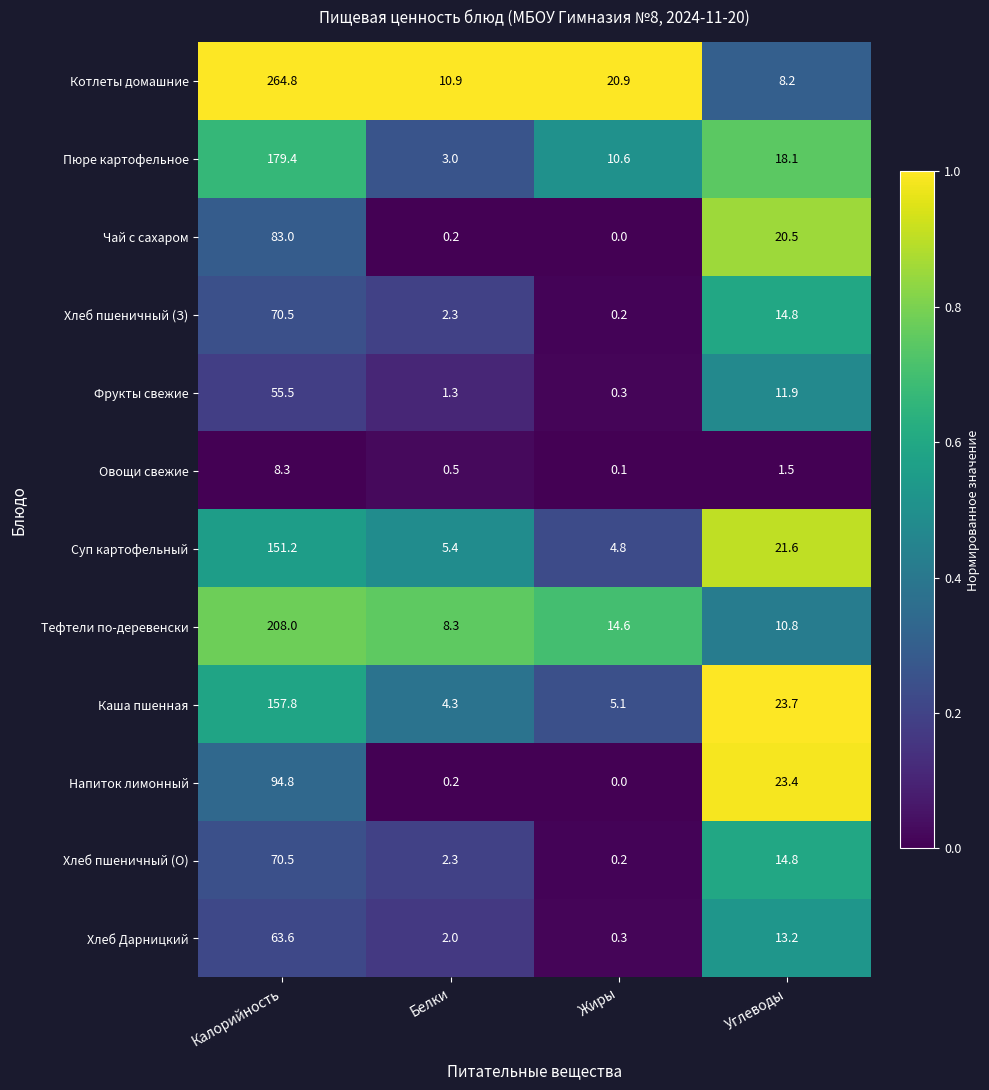

Which series has the largest total across all categories?

Котлеты домашние